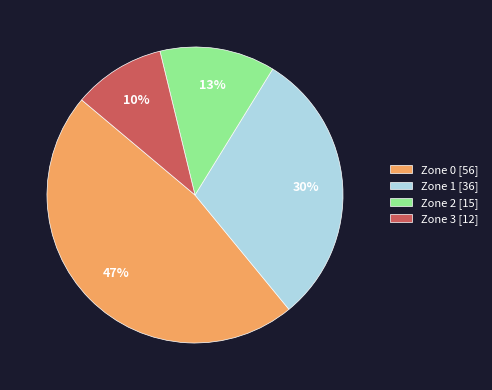

Is there a majority slice in this chart?

No